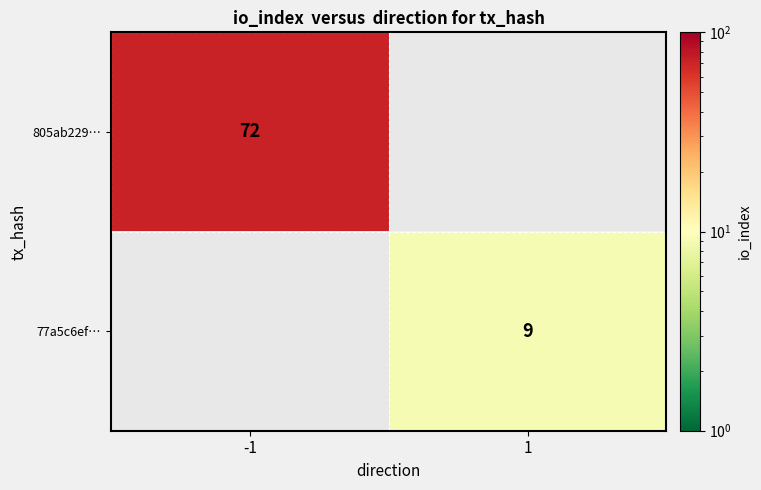

What is the difference between the highest and lowest values at -1?

72